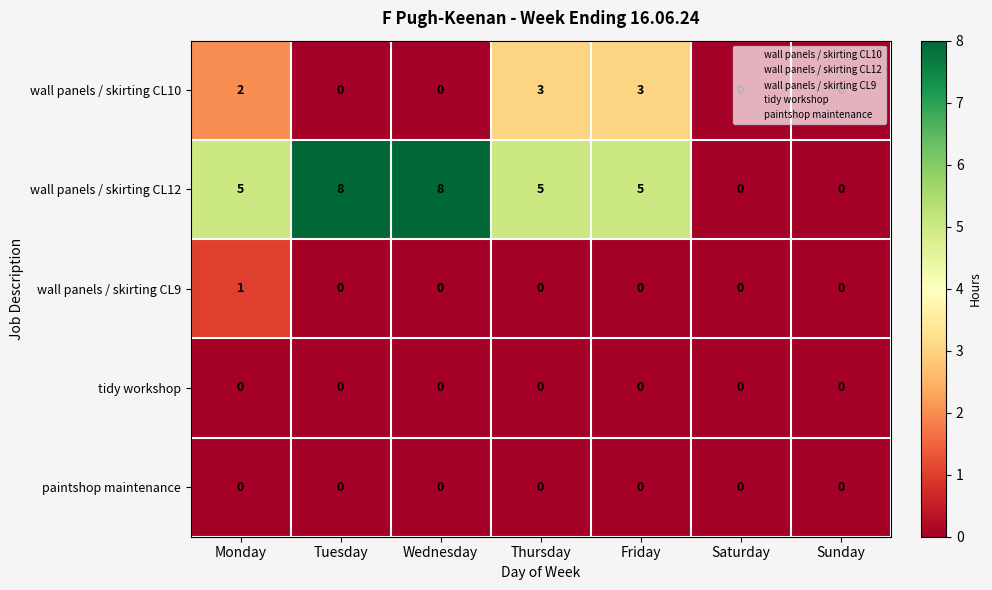

Count the wall panels / skirting CL10 values in the range 0 to 3.

7